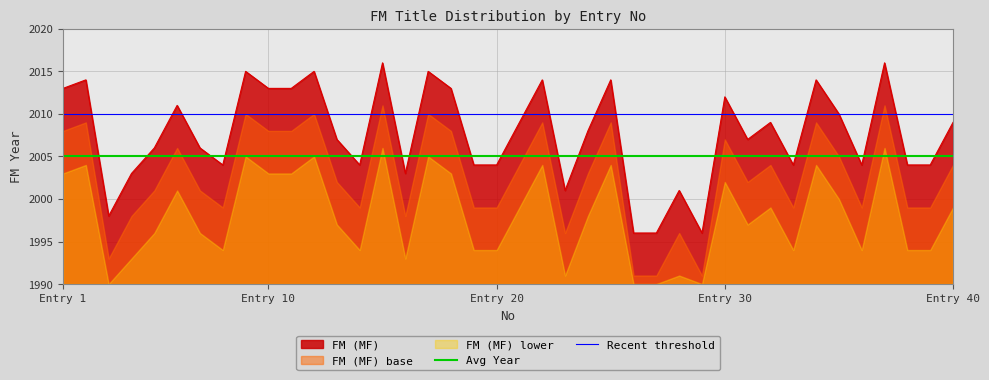

True or false: FM (MF) has a value of 2012 at Entry 30.

True